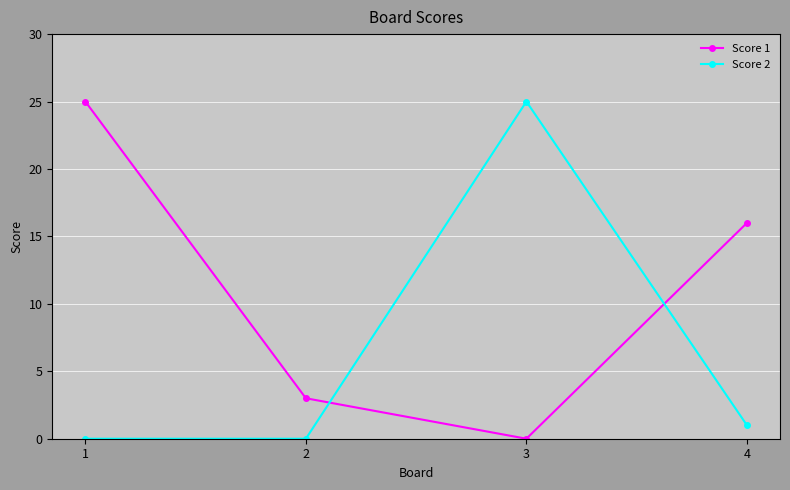

At which label does Score 1 first exceed 16?

1